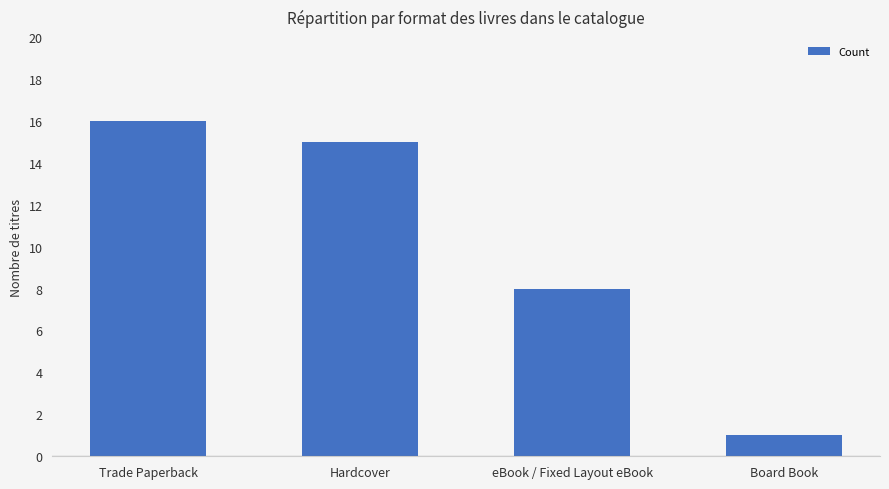

True or false: the data shows 4 at eBook / Fixed Layout eBook.

False